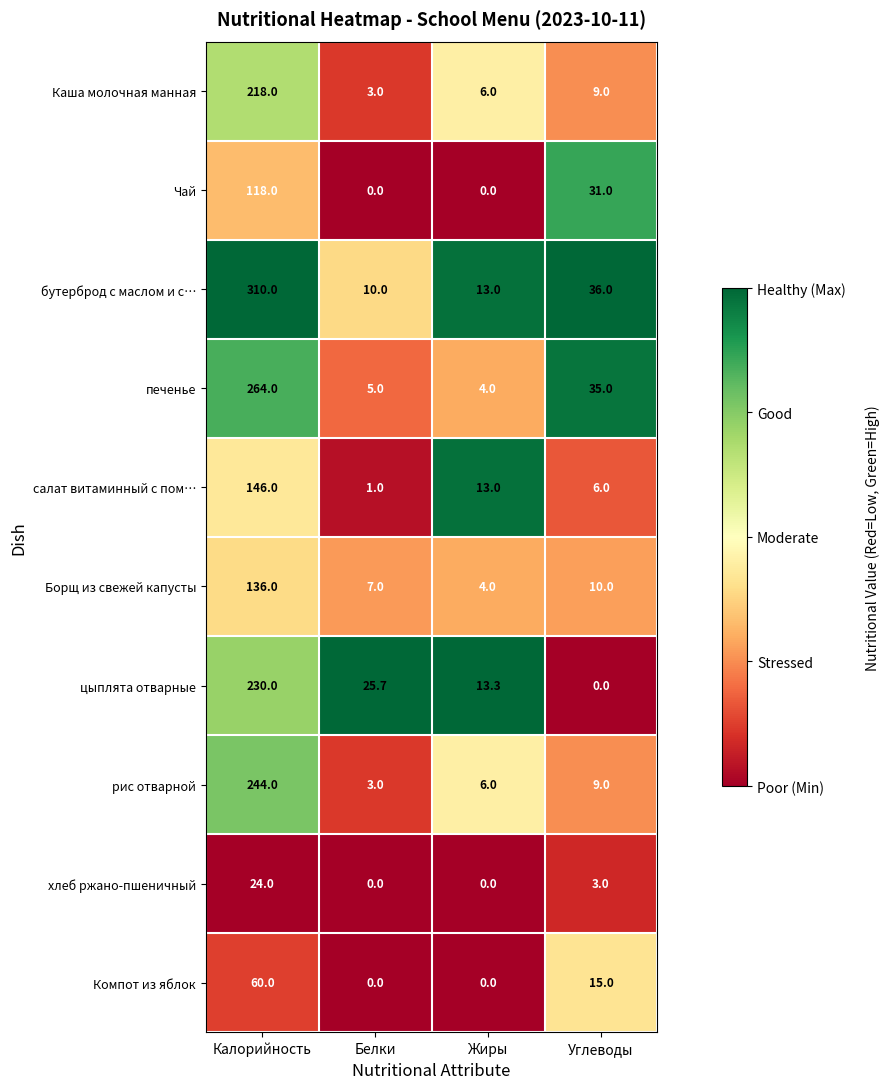

What is the spread (max minus min) of values at Углеводы?

36.0